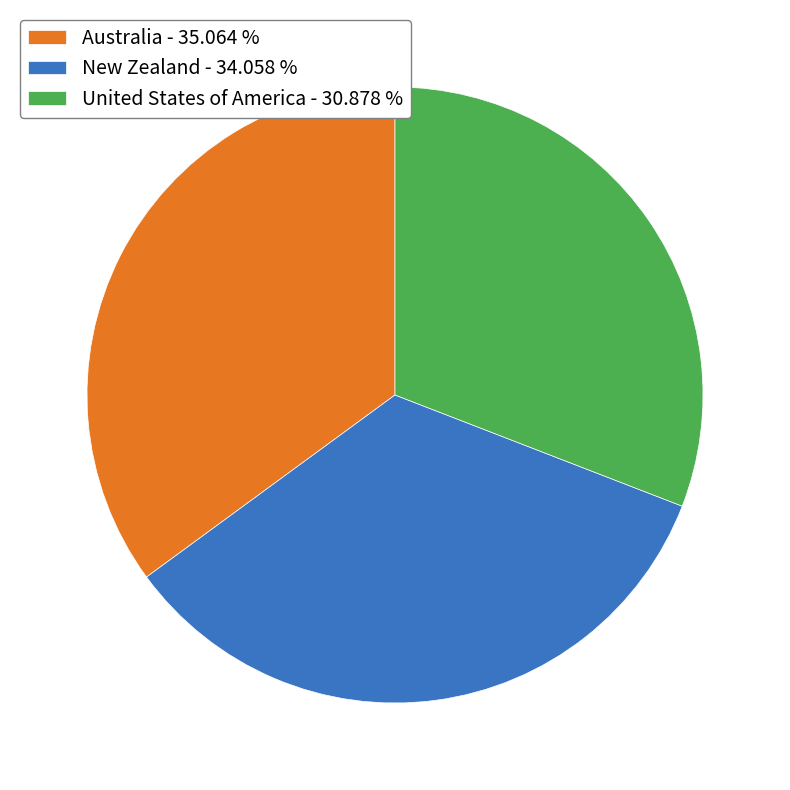

Does New Zealand represent more than half of the total?

No